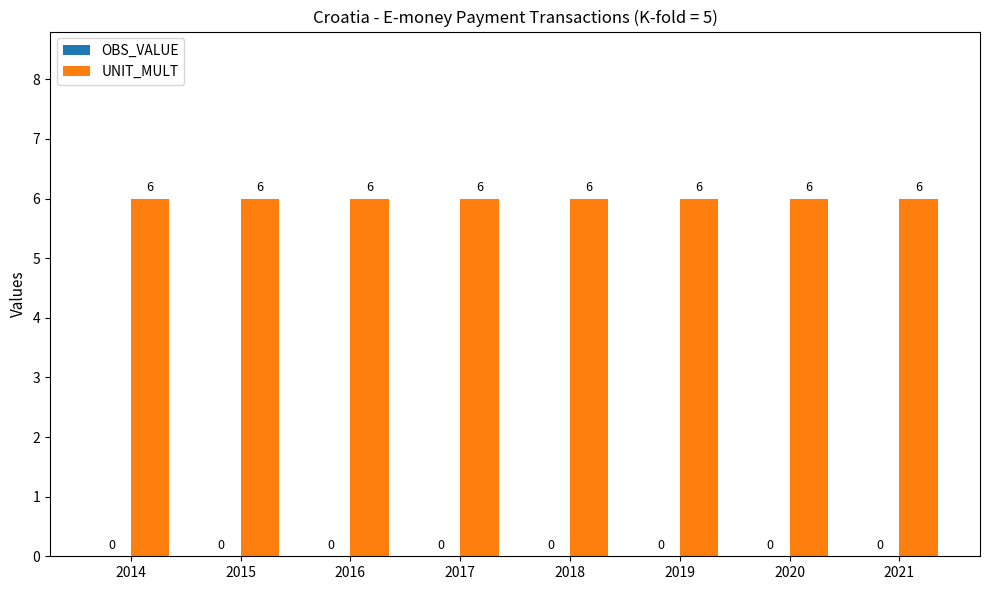

Reading right to left, list all the values displayed in this chart.

OBS_VALUE: 0	0	0	0	0	0	0	0
UNIT_MULT: 6	6	6	6	6	6	6	6